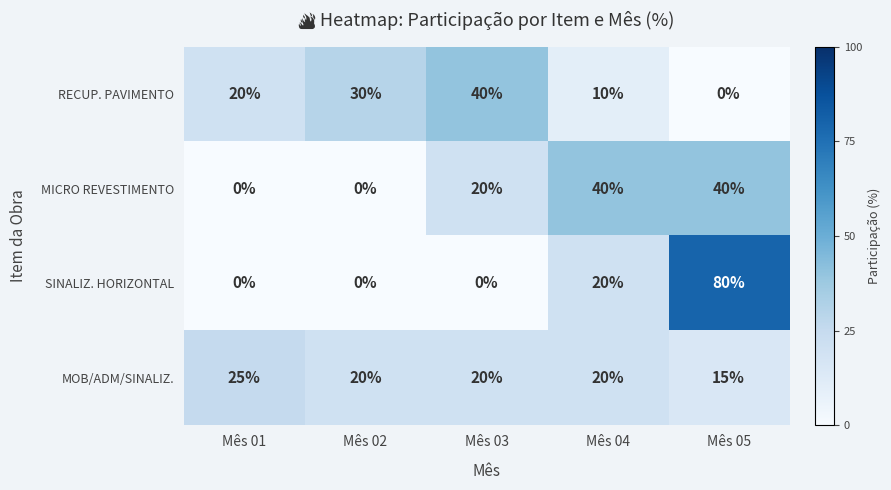

What is the total value across all series at Mês 05?

135